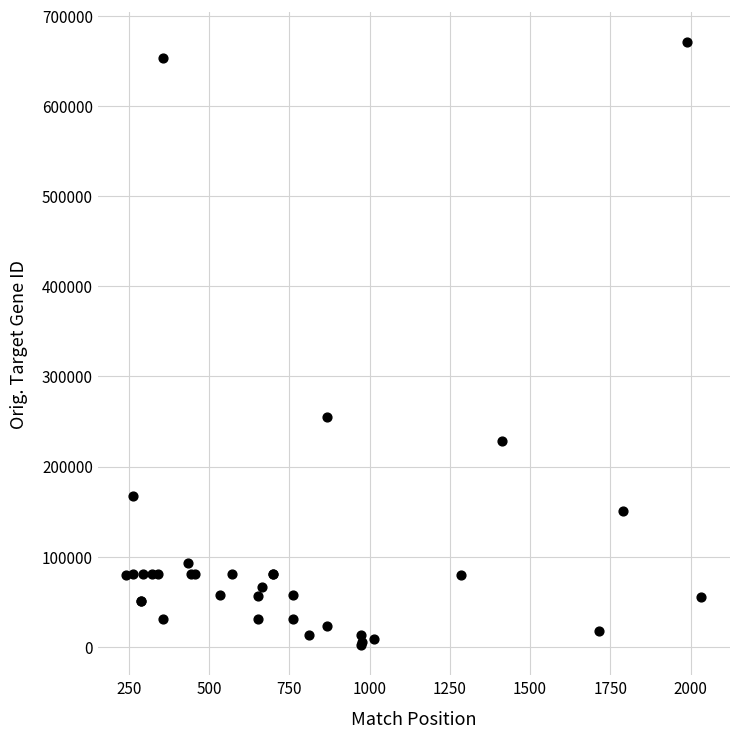

What Y value in the scatter plot is closest to 336386?

255082